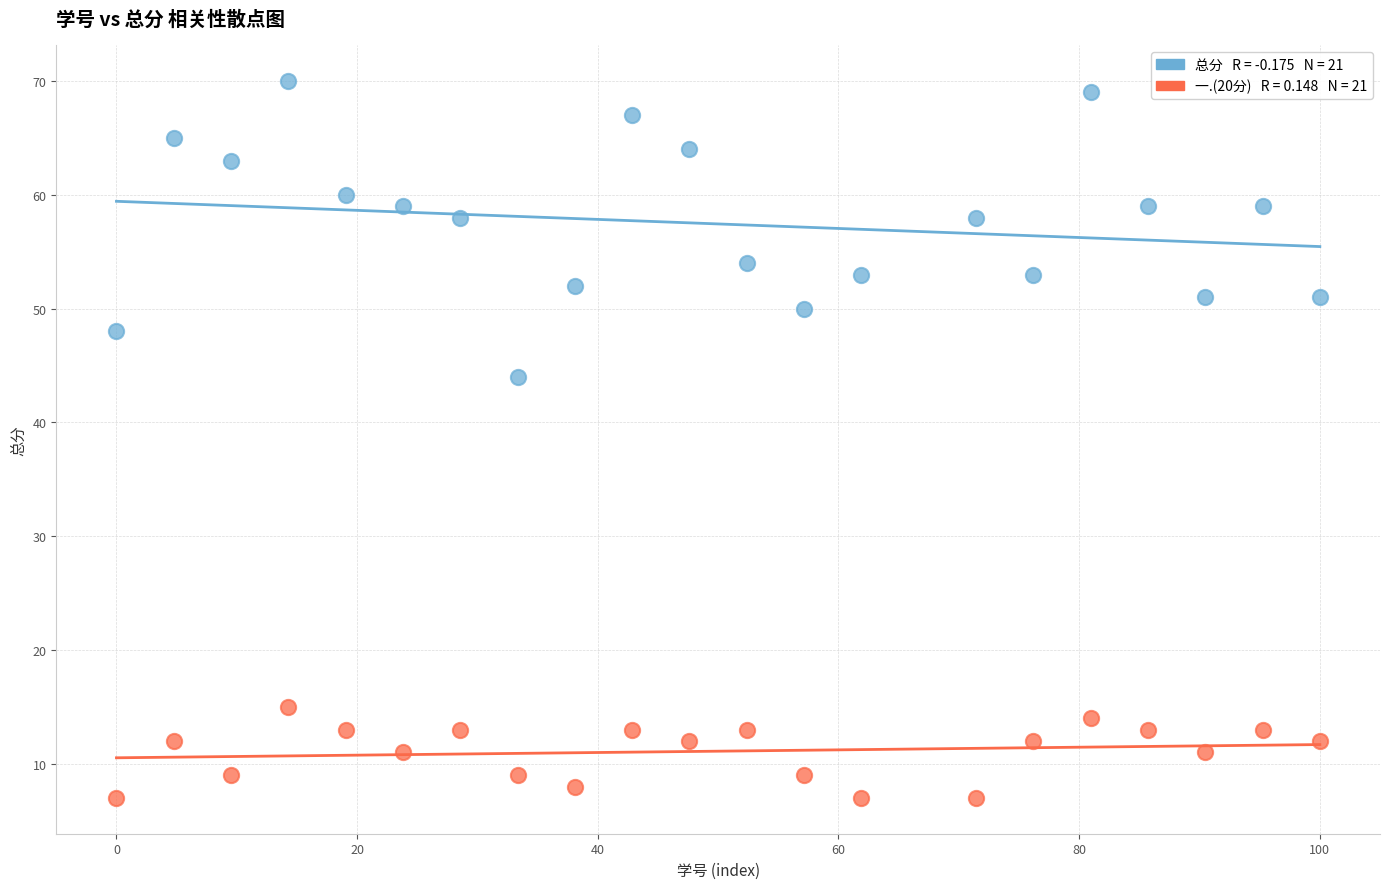

Across all series, what Y value is closest to 38?

44